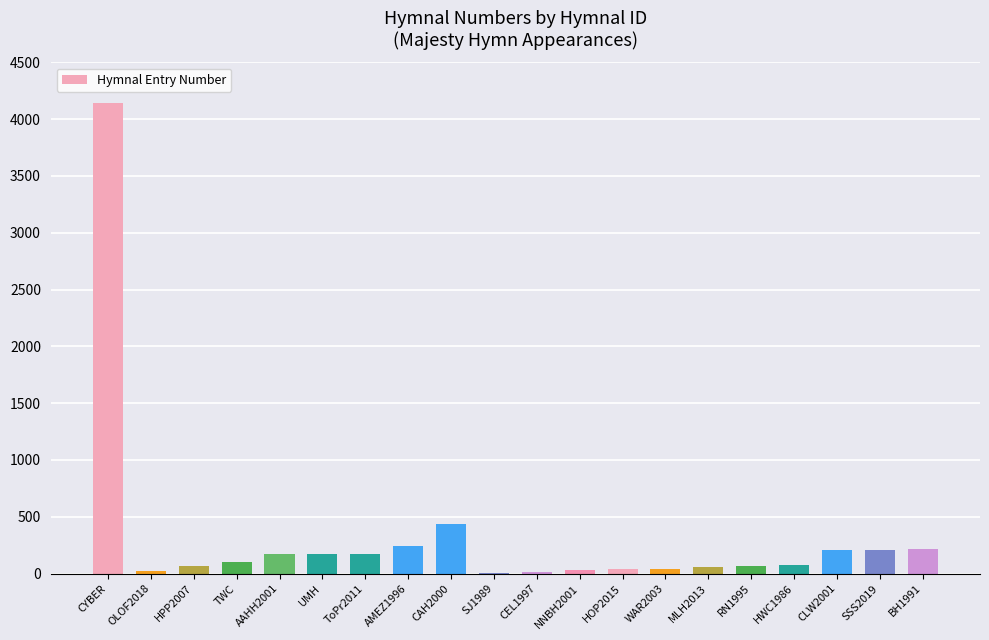

What is the change in value from CYBER to AMEZ1996?

-3896